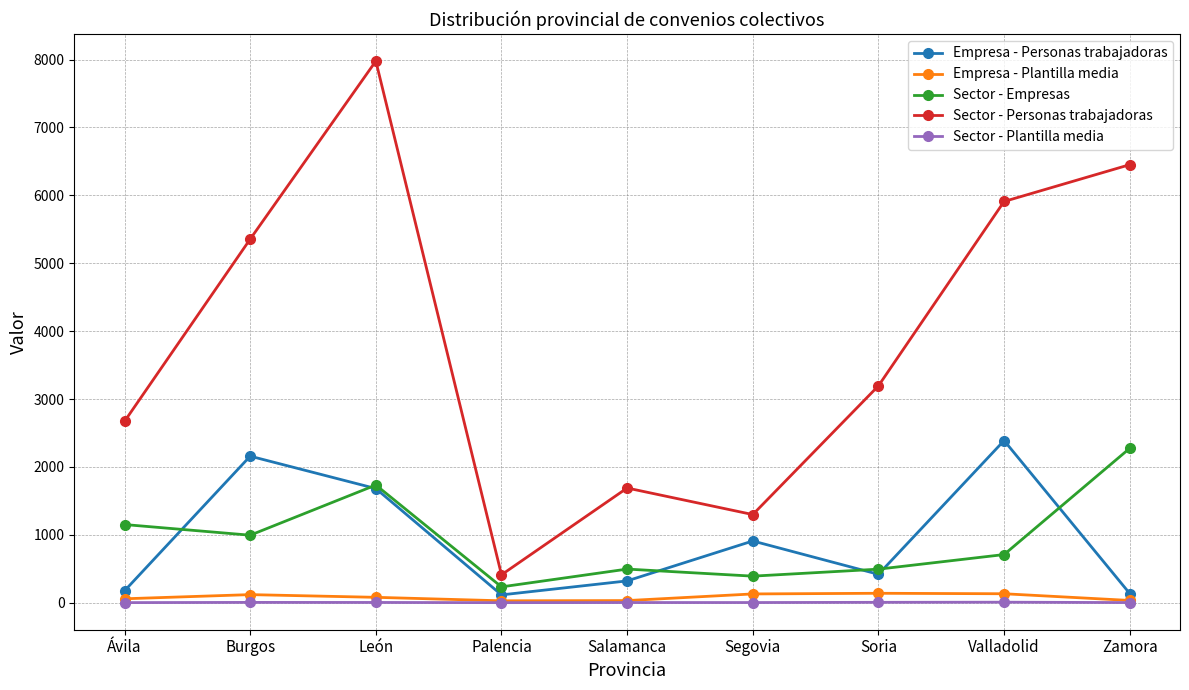

List the series in order of their peak value, lowest first.

Sector - Plantilla media, Empresa - Plantilla media, Sector - Empresas, Empresa - Personas trabajadoras, Sector - Personas trabajadoras